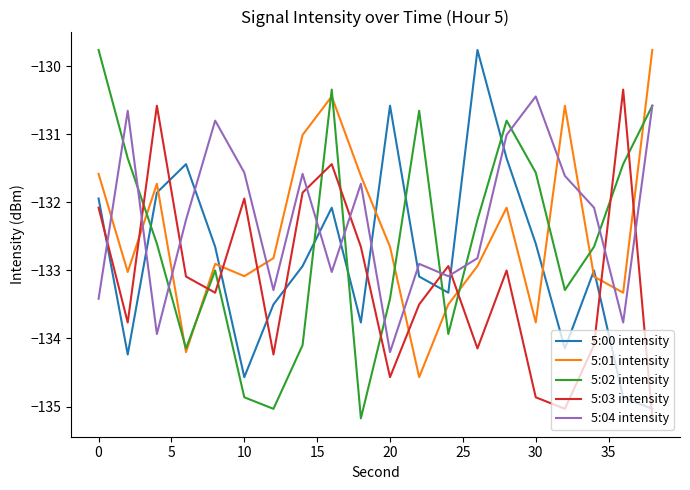

What is the maximum value for 5:04 intensity?

-130.4